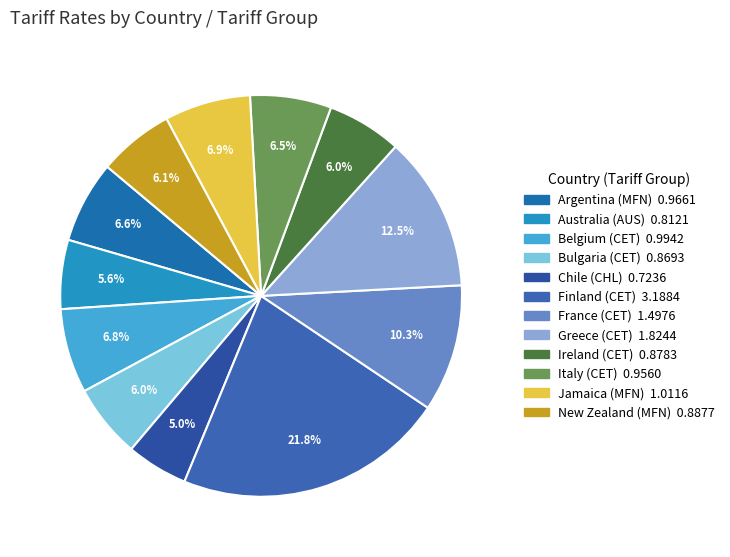

True or false: Greece (CET) accounts for 12% of the total.

True